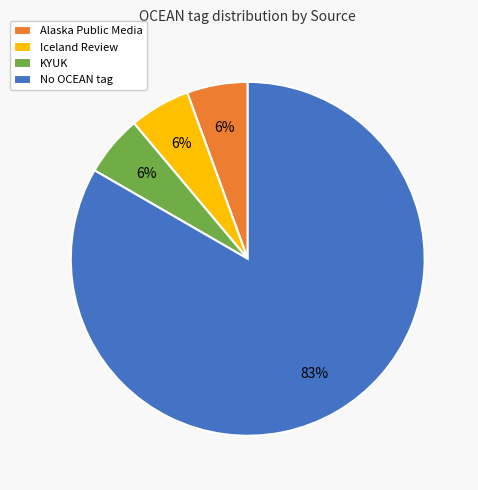

What is the ratio of the value at KYUK to the value at Iceland Review?

1.0